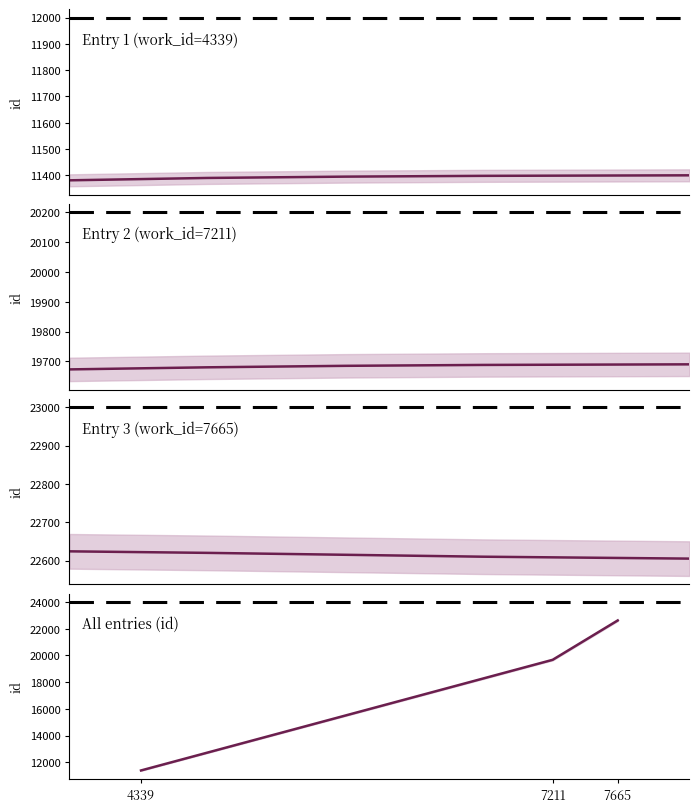

The value at 7665 is 22624. True or false?

True